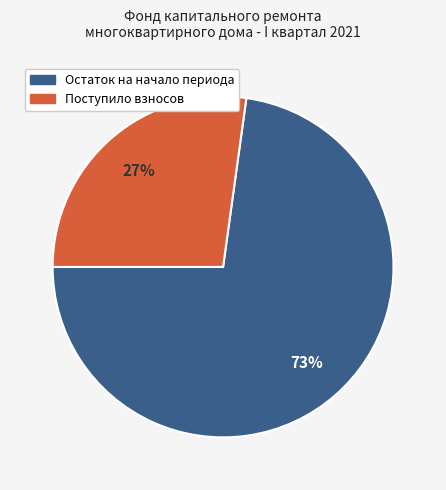

Does Поступило взносов account for over 50% of the chart?

No